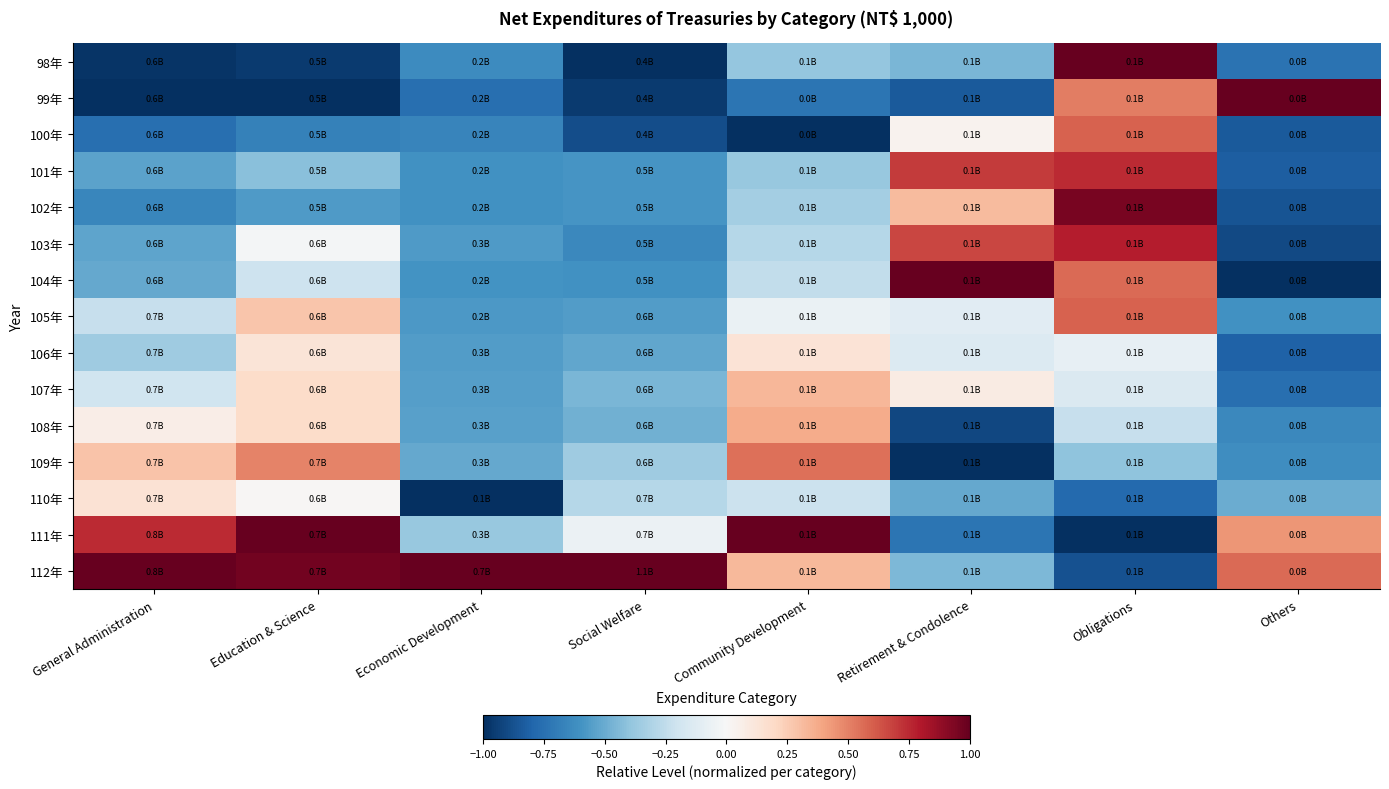

Reading left to right, what are all the values shown in this chart?

98年: General Administration=-1.0	Education & Science=-1.0	Economic Development=-0.6	Social Welfare=-1.0	Community Development=-0.4	Retirement & Condolence=-0.5	Obligations=1.0	Others=-0.7
99年: General Administration=-1.0	Education & Science=-1.0	Economic Development=-0.8	Social Welfare=-1.0	Community Development=-0.7	Retirement & Condolence=-0.8	Obligations=0.5	Others=1.0
100年: General Administration=-0.8	Education & Science=-0.7	Economic Development=-0.7	Social Welfare=-0.9	Community Development=-1.0	Retirement & Condolence=0.0	Obligations=0.6	Others=-0.8
101年: General Administration=-0.5	Education & Science=-0.4	Economic Development=-0.6	Social Welfare=-0.6	Community Development=-0.4	Retirement & Condolence=0.7	Obligations=0.7	Others=-0.8
102年: General Administration=-0.7	Education & Science=-0.6	Economic Development=-0.6	Social Welfare=-0.6	Community Development=-0.3	Retirement & Condolence=0.3	Obligations=0.9	Others=-0.9
103年: General Administration=-0.5	Education & Science=-0.0	Economic Development=-0.6	Social Welfare=-0.6	Community Development=-0.3	Retirement & Condolence=0.7	Obligations=0.8	Others=-0.9
104年: General Administration=-0.5	Education & Science=-0.2	Economic Development=-0.6	Social Welfare=-0.6	Community Development=-0.2	Retirement & Condolence=1.0	Obligations=0.6	Others=-1.0
105年: General Administration=-0.2	Education & Science=0.3	Economic Development=-0.6	Social Welfare=-0.6	Community Development=-0.1	Retirement & Condolence=-0.1	Obligations=0.6	Others=-0.6
106年: General Administration=-0.4	Education & Science=0.1	Economic Development=-0.6	Social Welfare=-0.5	Community Development=0.1	Retirement & Condolence=-0.1	Obligations=-0.1	Others=-0.8
107年: General Administration=-0.2	Education & Science=0.2	Economic Development=-0.6	Social Welfare=-0.5	Community Development=0.3	Retirement & Condolence=0.1	Obligations=-0.1	Others=-0.8
108年: General Administration=0.1	Education & Science=0.2	Economic Development=-0.5	Social Welfare=-0.5	Community Development=0.4	Retirement & Condolence=-0.9	Obligations=-0.2	Others=-0.6
109年: General Administration=0.3	Education & Science=0.5	Economic Development=-0.5	Social Welfare=-0.4	Community Development=0.6	Retirement & Condolence=-1.0	Obligations=-0.4	Others=-0.6
110年: General Administration=0.1	Education & Science=0.0	Economic Development=-1.0	Social Welfare=-0.3	Community Development=-0.2	Retirement & Condolence=-0.5	Obligations=-0.8	Others=-0.5
111年: General Administration=0.7	Education & Science=1.0	Economic Development=-0.4	Social Welfare=-0.1	Community Development=1.0	Retirement & Condolence=-0.7	Obligations=-1.0	Others=0.4
112年: General Administration=1.0	Education & Science=1.0	Economic Development=1.0	Social Welfare=1.0	Community Development=0.3	Retirement & Condolence=-0.5	Obligations=-0.9	Others=0.6